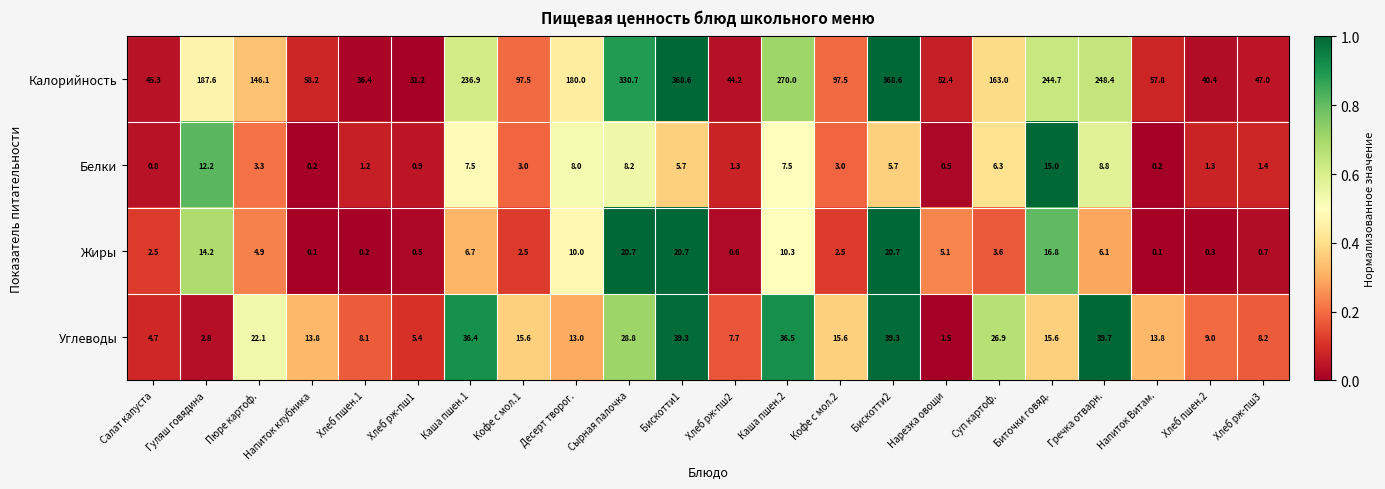

What is the difference between the Углеводы values at Суп картоф. and Кофе с мол.2?

11.3